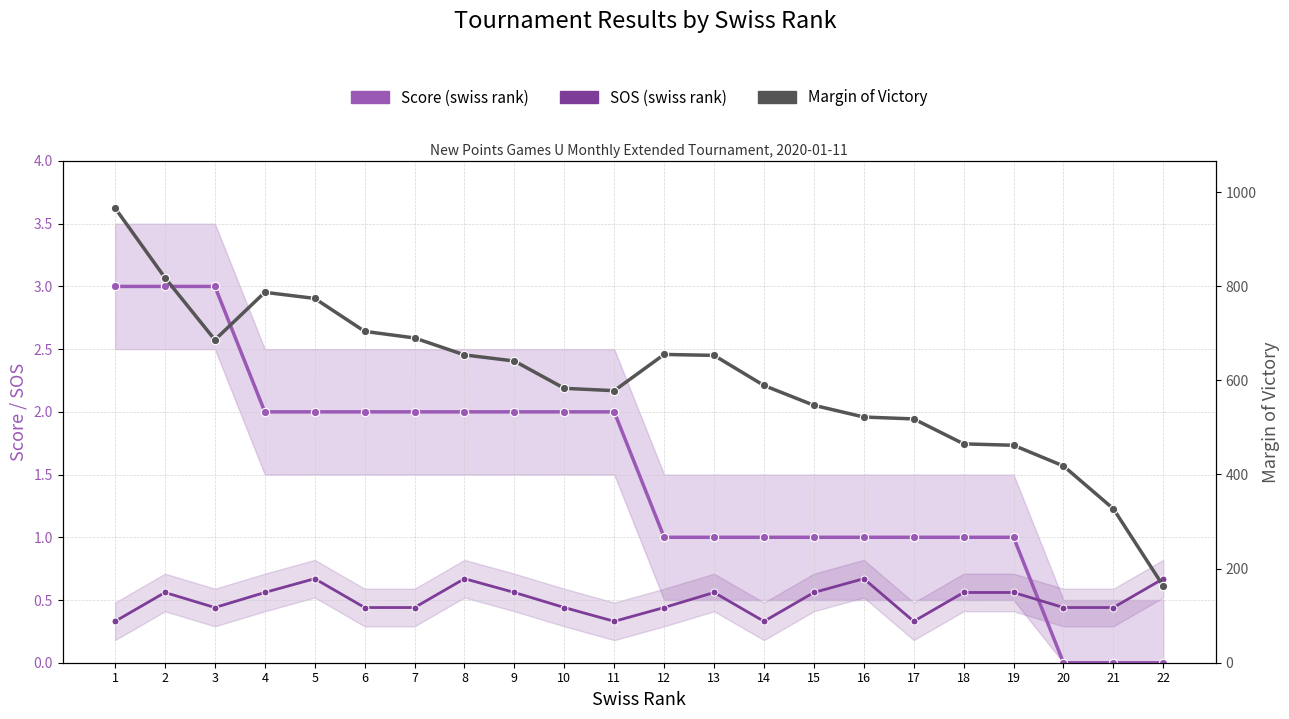

What is the greatest value displayed?

966.0